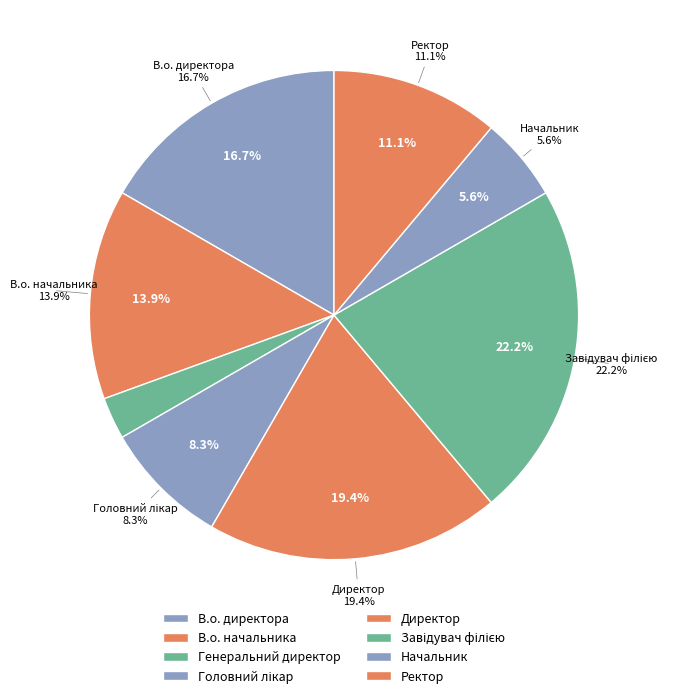

What portion of the pie excludes Завідувач філією?

77.8%